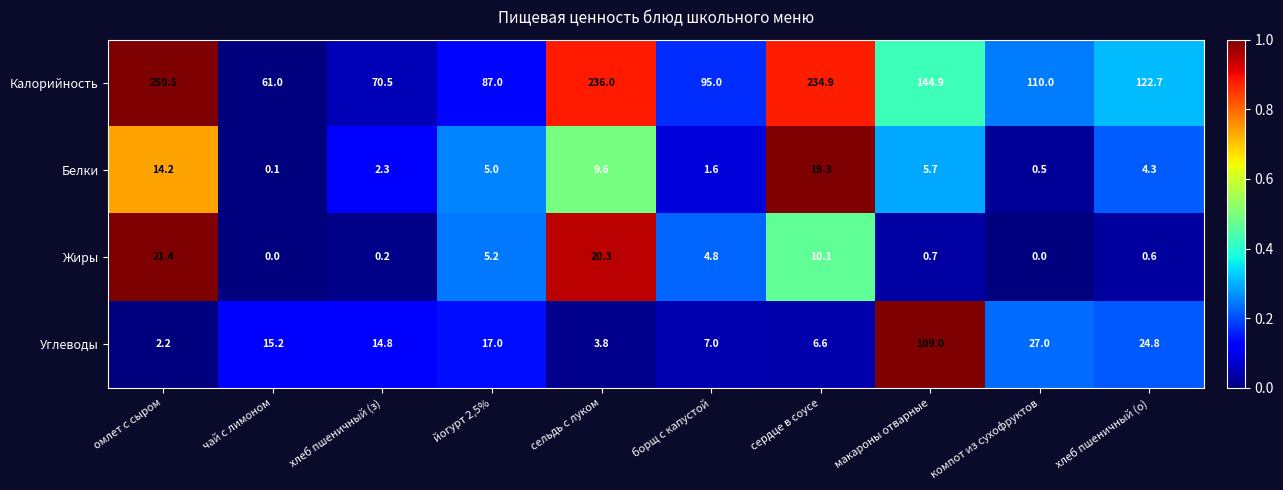

Read the Жиры value at сердце в соусе.

10.1